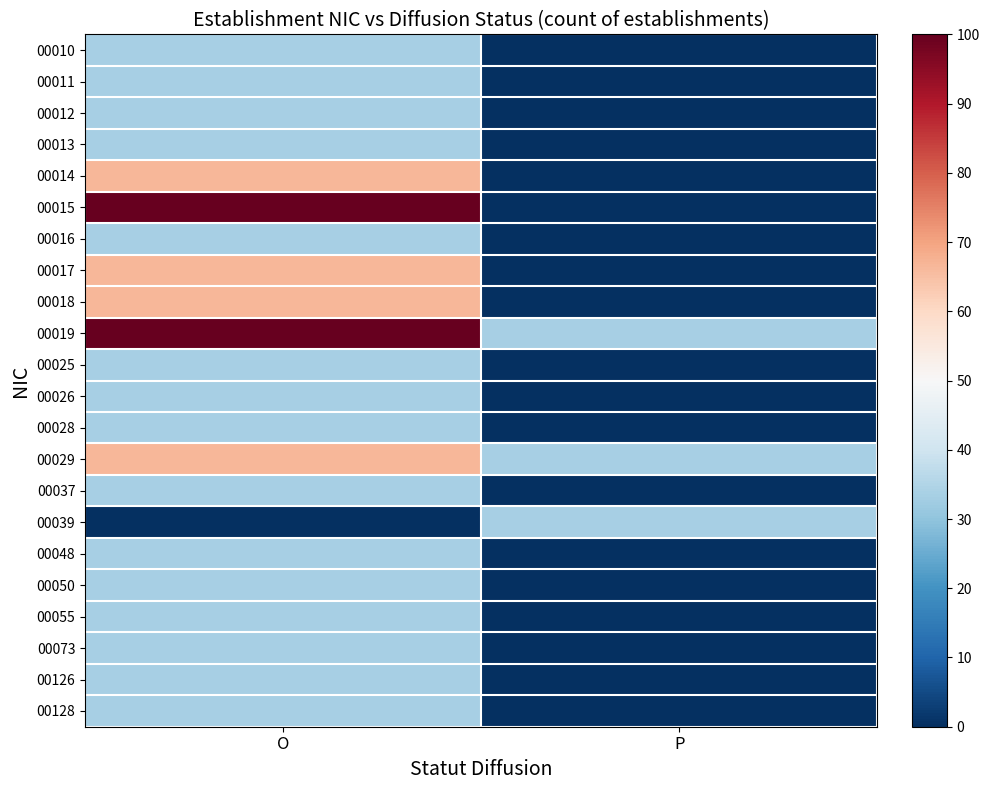

What is the total value across all series at P?

100.0